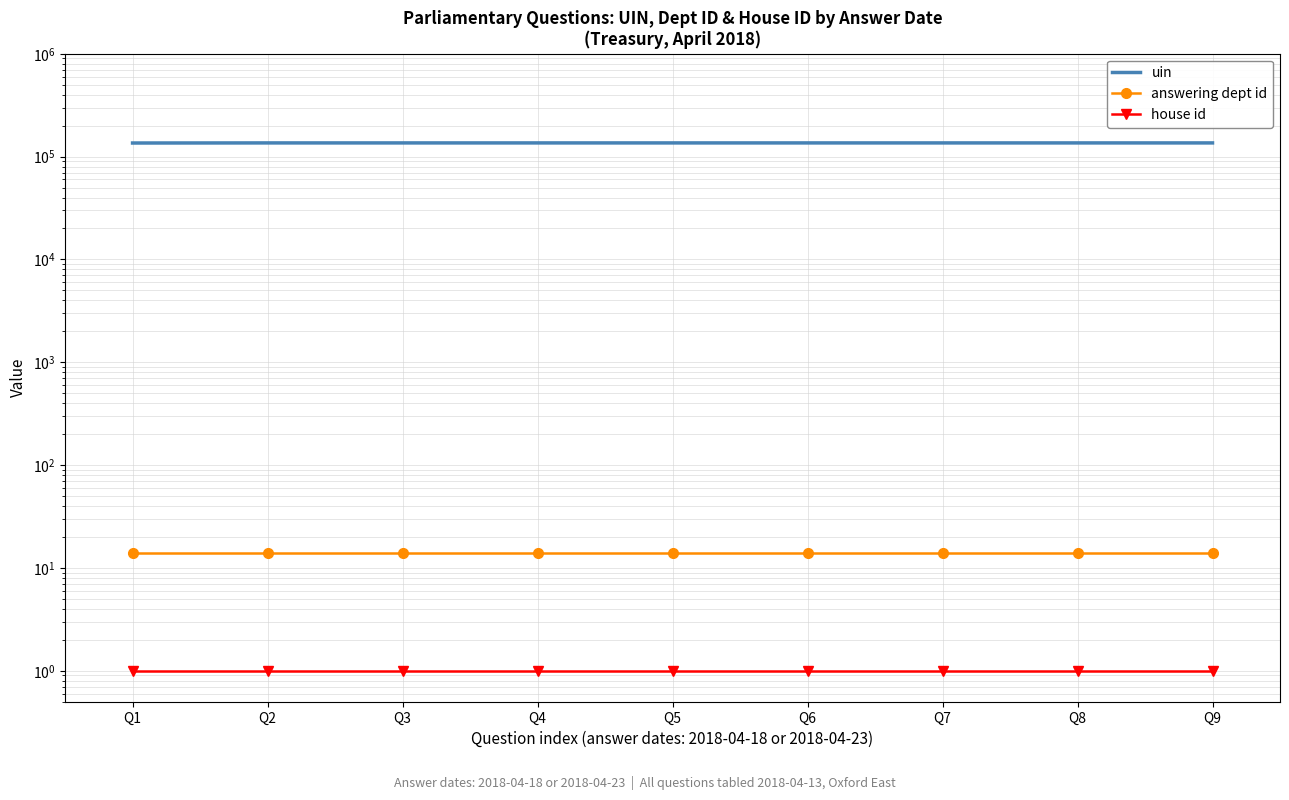

At how many categories does at least one series exceed 43383?

9